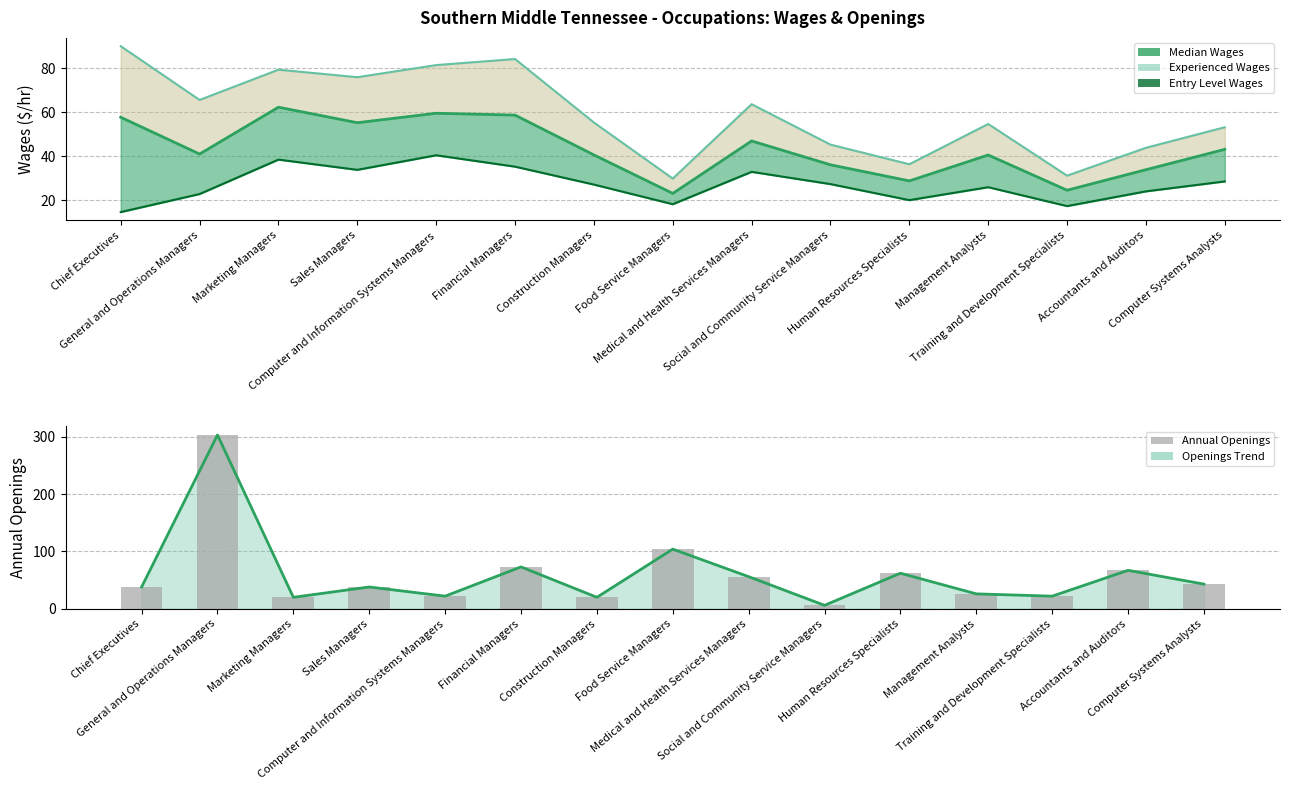

What is the label of the 4th bar from the right?

Management Analysts